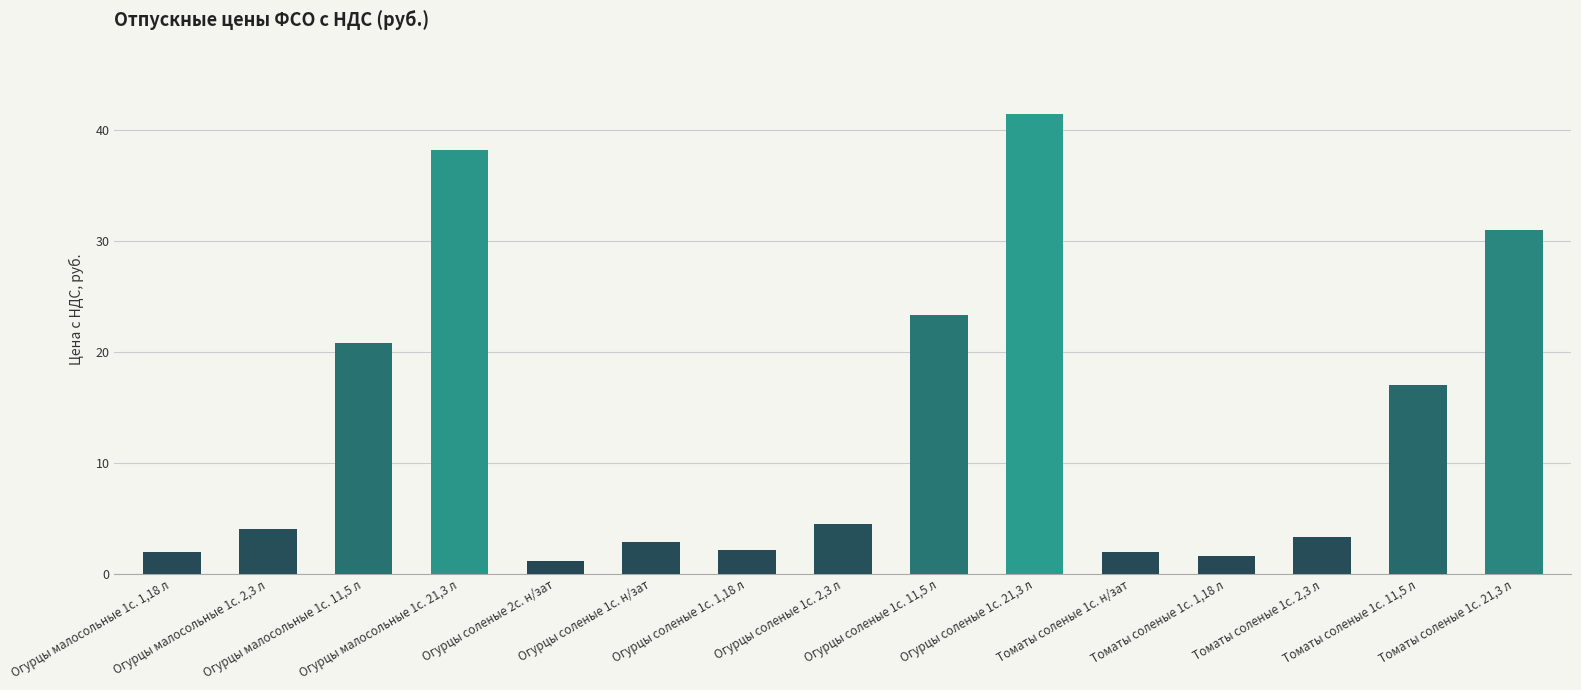

Approximately how many times larger is the value at Огурцы малосольные 1с. 2,3 л compared to Огурцы малосольные 1с. 11,5 л?

0.2